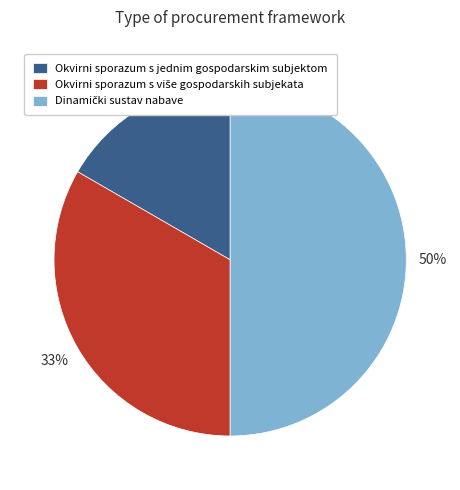

Which category has the smallest portion of the pie?

Okvirni sporazum s jednim gospodarskim subjektom